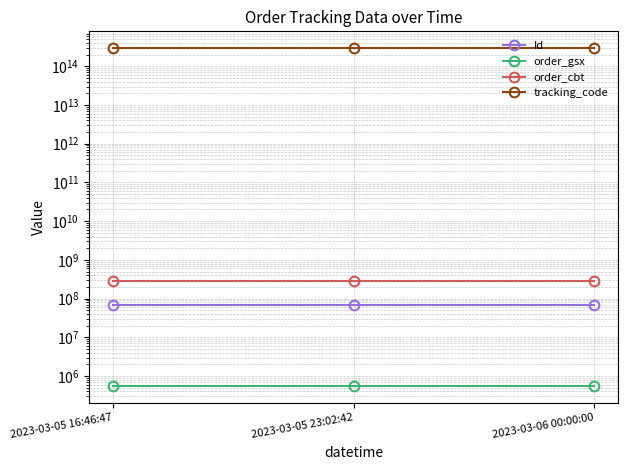

The value of tracking_code at 2023-03-05 16:46:47 is 292164456549560. True or false?

True